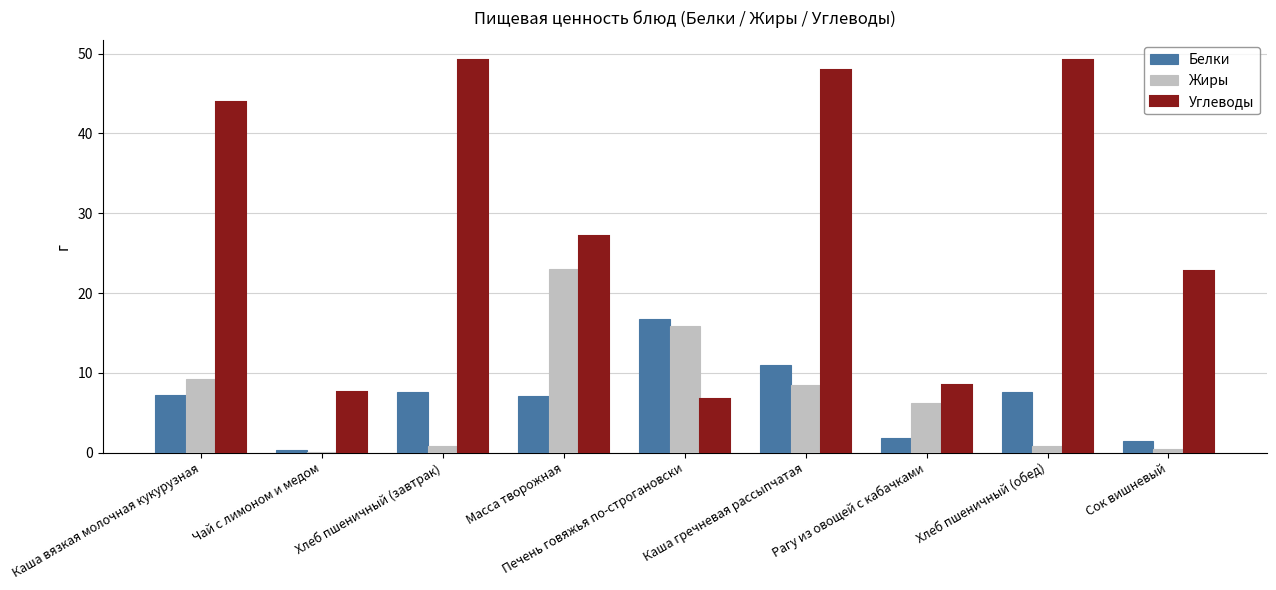

What is the approximate value of Углеводы at Масса творожная?

27.1